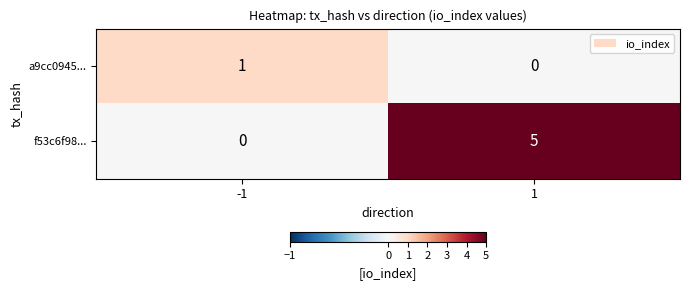

Rank the series by their maximum value, from highest to lowest.

f53c6f98..., a9cc0945...